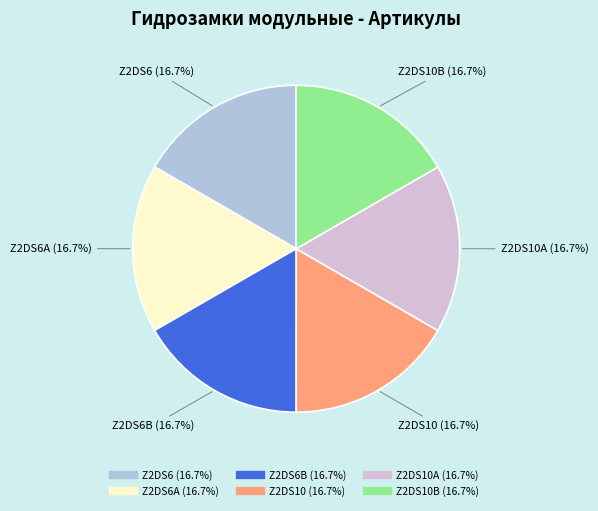

How many segments does this pie chart have?

6